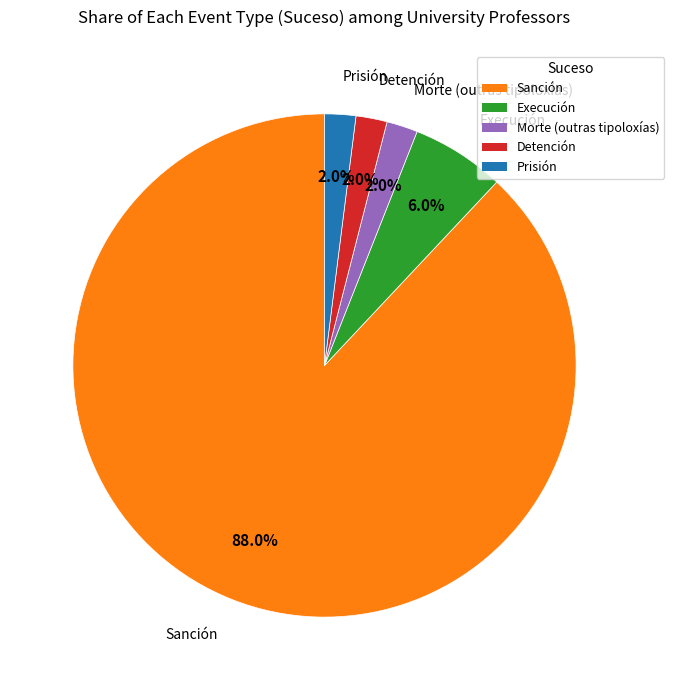

Which category has the biggest portion of the pie?

Sanción